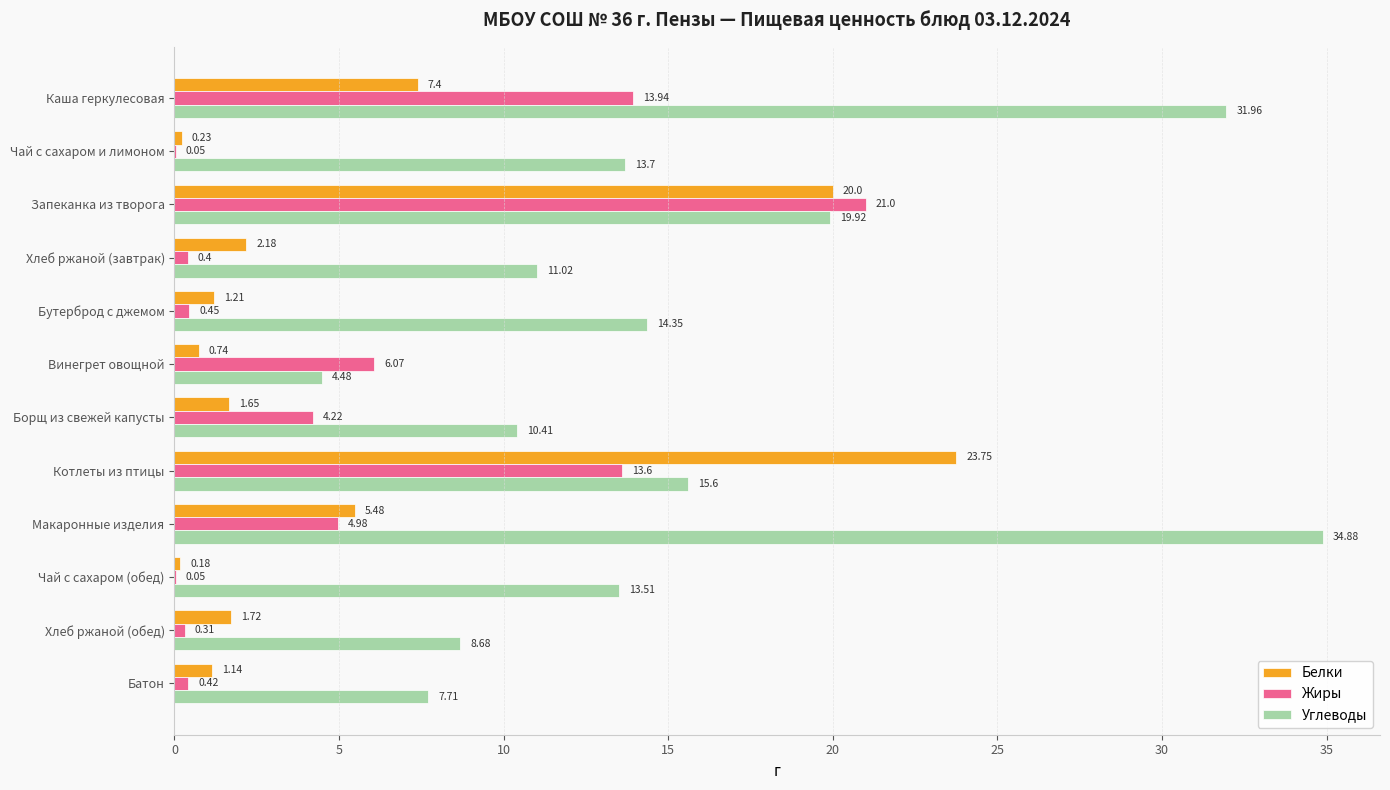

What is the sum of all Углеводы values?

186.2